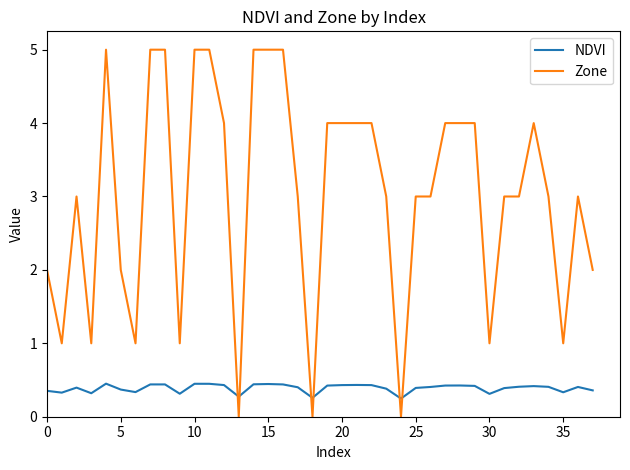

How many series are shown in this chart?

2